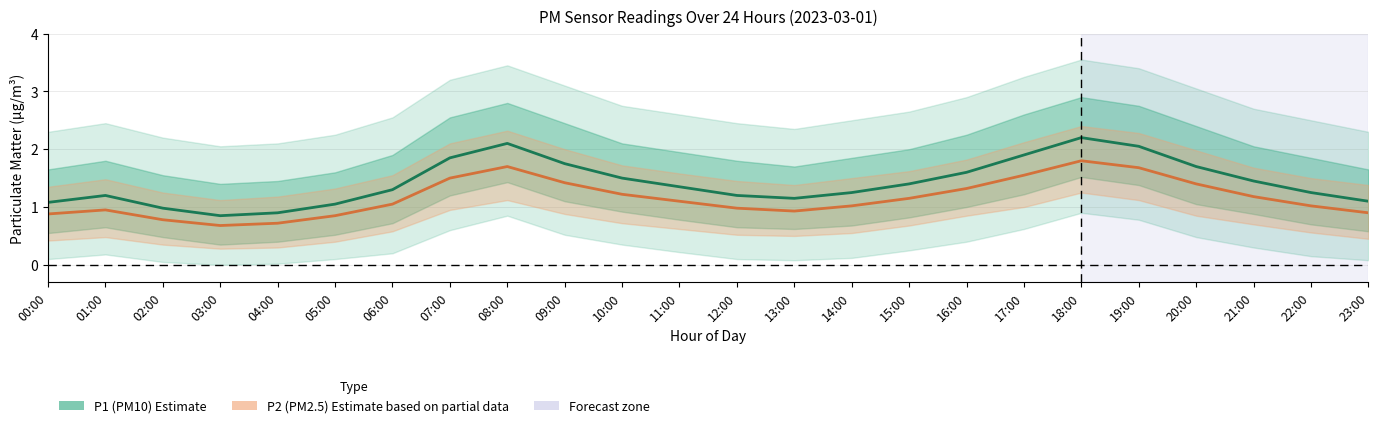

True or false: P1 (PM10 estimate) and P2 (PM2.5 estimate) intersect in this chart.

False